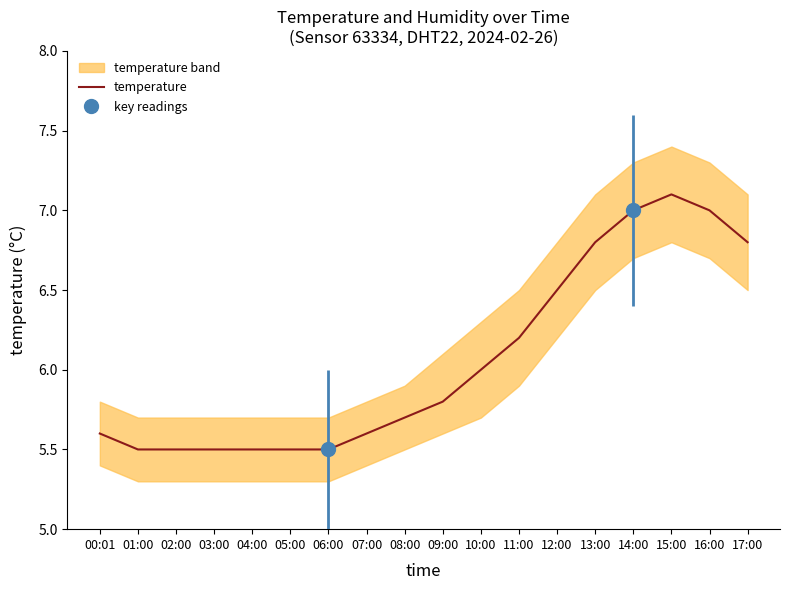

Reading left to right, what are all the values shown in this chart?

00:01=5.6	01:00=5.5	02:00=5.5	03:00=5.5	04:00=5.5	05:00=5.5	06:00=5.5	07:00=5.6	08:00=5.7	09:00=5.8	10:00=6.0	11:00=6.2	12:00=6.5	13:00=6.8	14:00=7.0	15:00=7.1	16:00=7.0	17:00=6.8